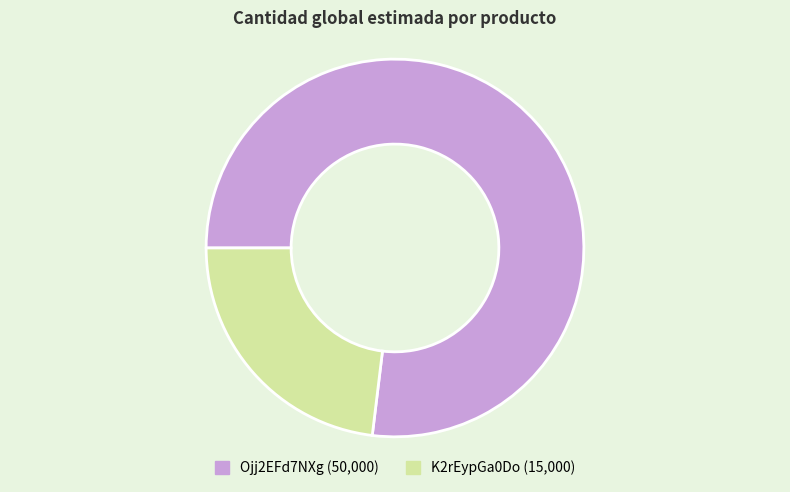

Does K2rEypGa0Do (15,000) account for over 50% of the chart?

No